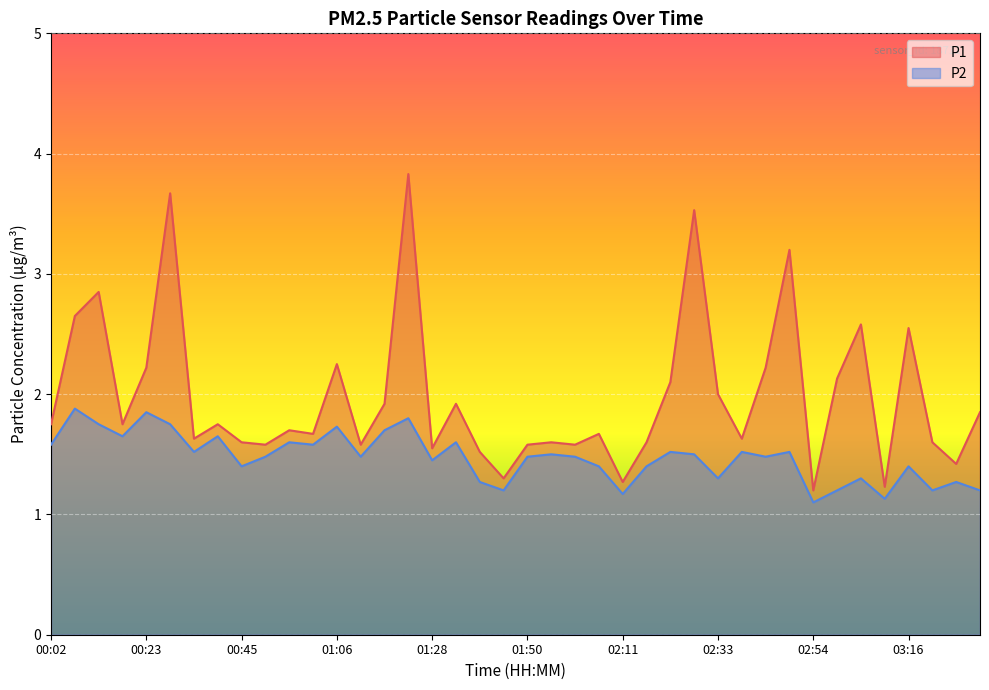

What is the sum of the P2 values at 02:33 and 03:16?

2.7